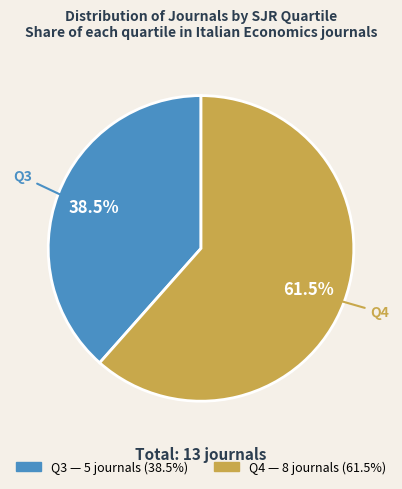

Which category has the biggest portion of the pie?

Q4